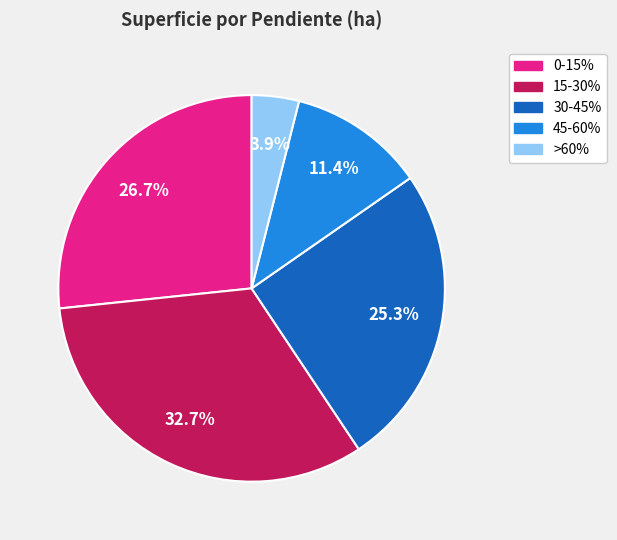

Which slice is the largest?

15-30%